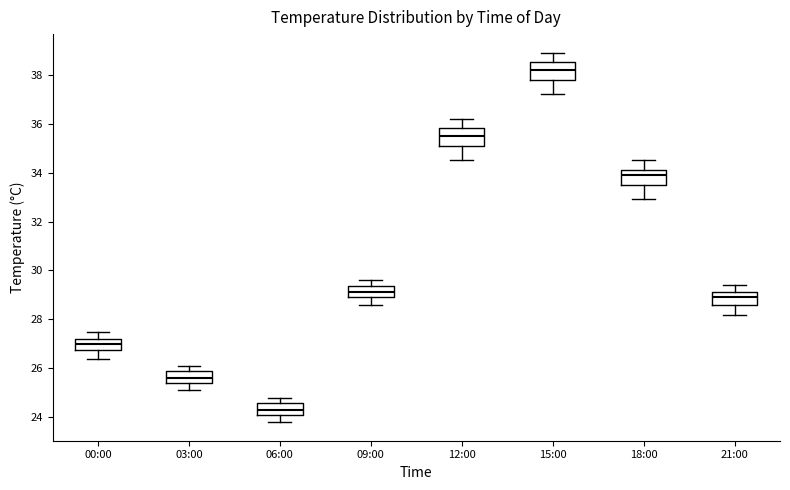

Where does the median line of the box for 15:00 sit on the y-axis? The values are not printed on the chart, so give them approximately, as read against the axis.

38.2